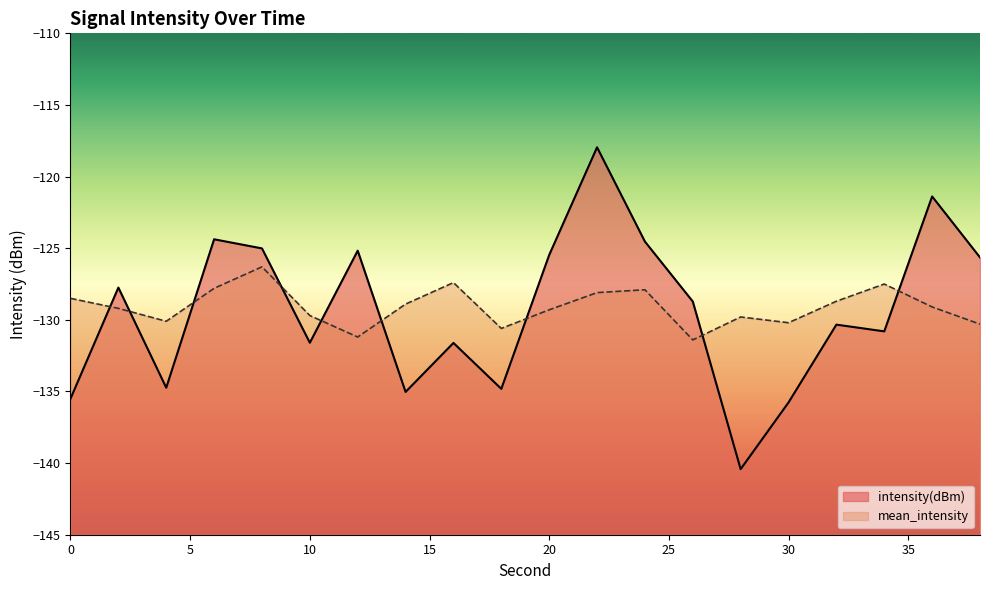

True or false: mean_intensity and intensity(dBm) cross at least once.

True